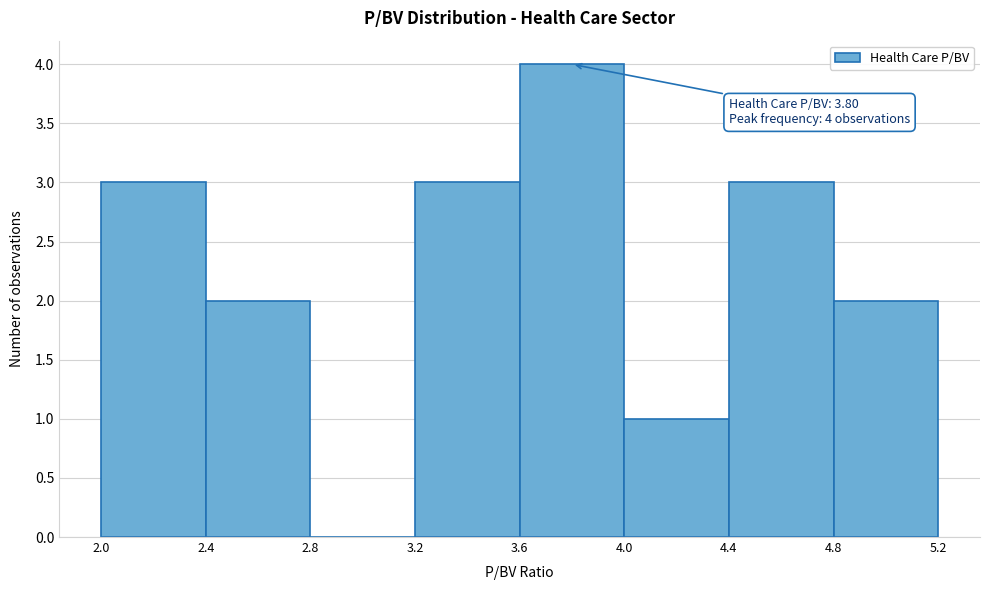

Over which range of the x-axis is the bar tallest?

3.6 to 4.0